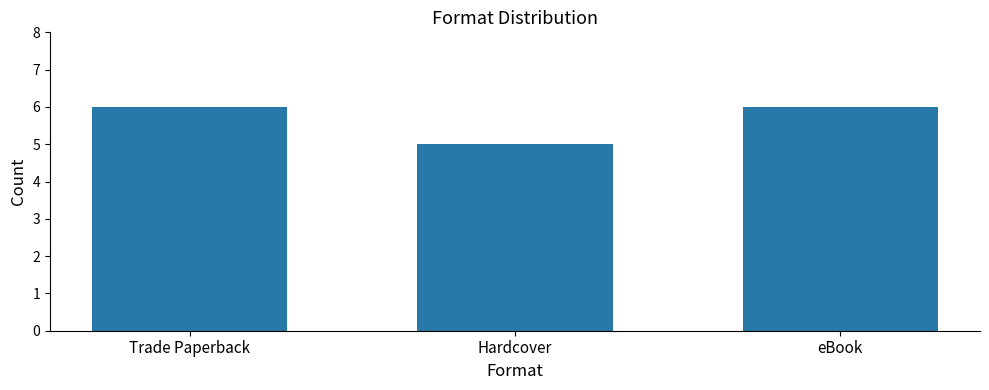

What is the average value?

6